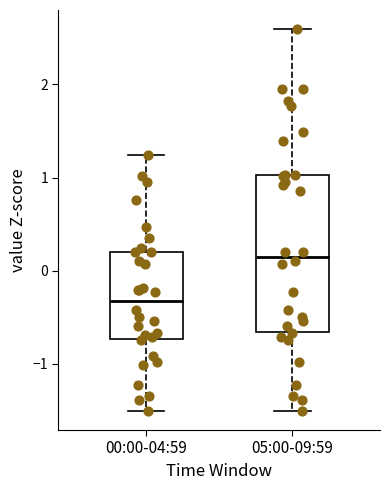

Reading left to right, transcribe this box plot: for each box, give where its median line is, the range the box spans, and where its two whiskers end, as read against the y-axis. The values are not printed on the chart, so give them approximately, as read against the axis.

00:00-04:59: median -0.3, box -0.7 to 0.2, whiskers -1.5 to 1.2
05:00-09:59: median 0.1, box -0.7 to 1.0, whiskers -1.5 to 2.6